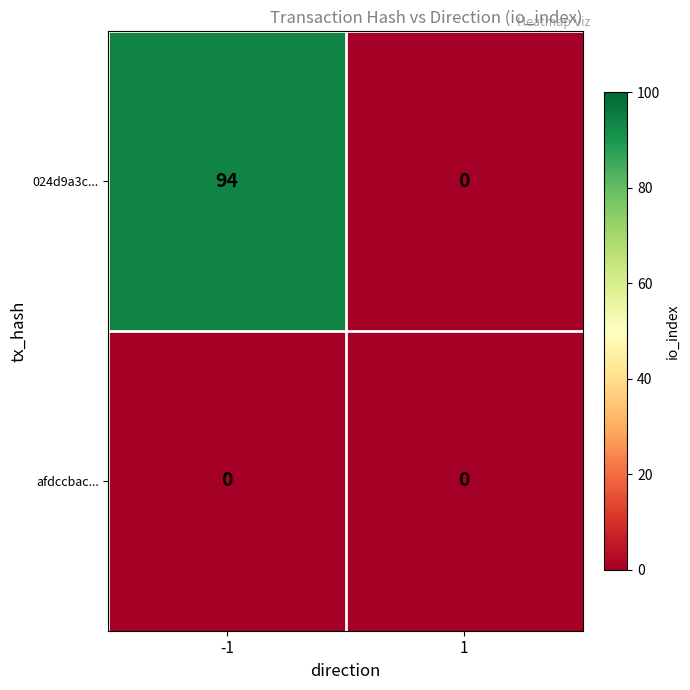

Reading left to right, what are all the values shown in this chart?

024d9a3c...: 94	0
afdccbac...: 0	0